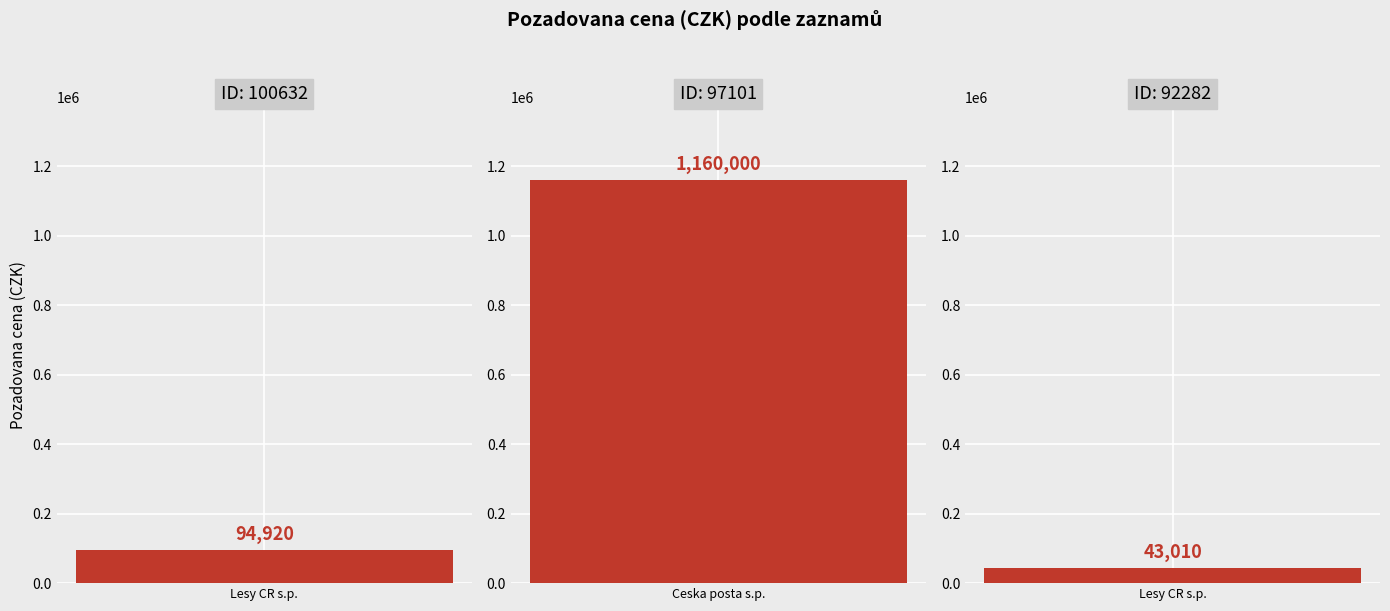

What is the value of the 3rd bar from the left?

43010